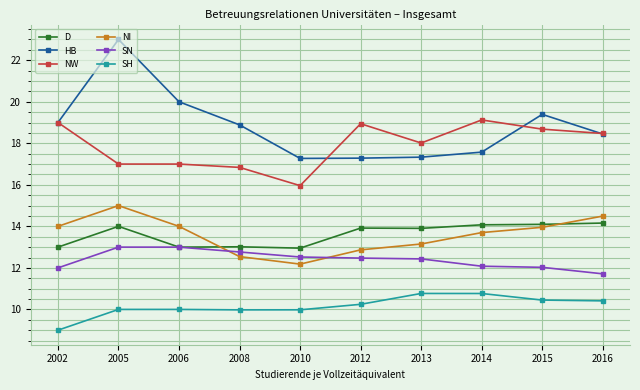

What is the average value of the SH series?

10.2